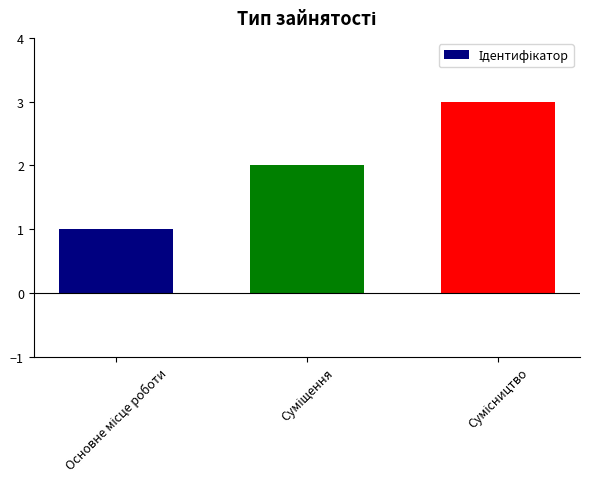

What is the greatest value displayed?

3